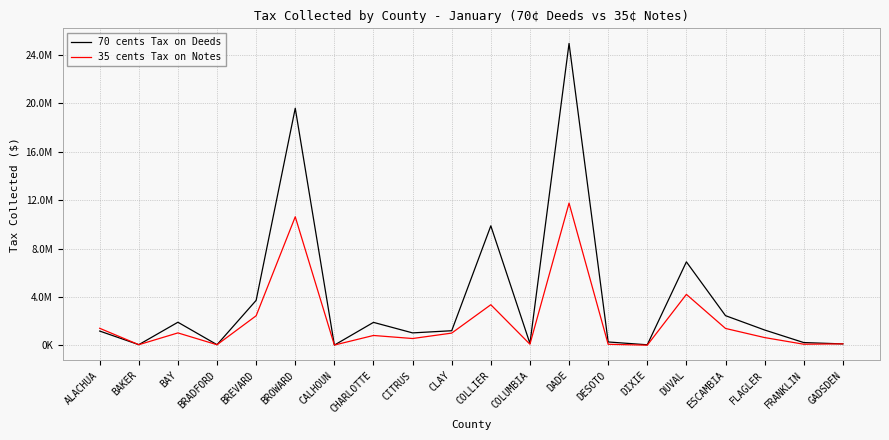

What are all the series names shown in the legend?

70 cents Tax on Deeds, 35 cents Tax on Notes